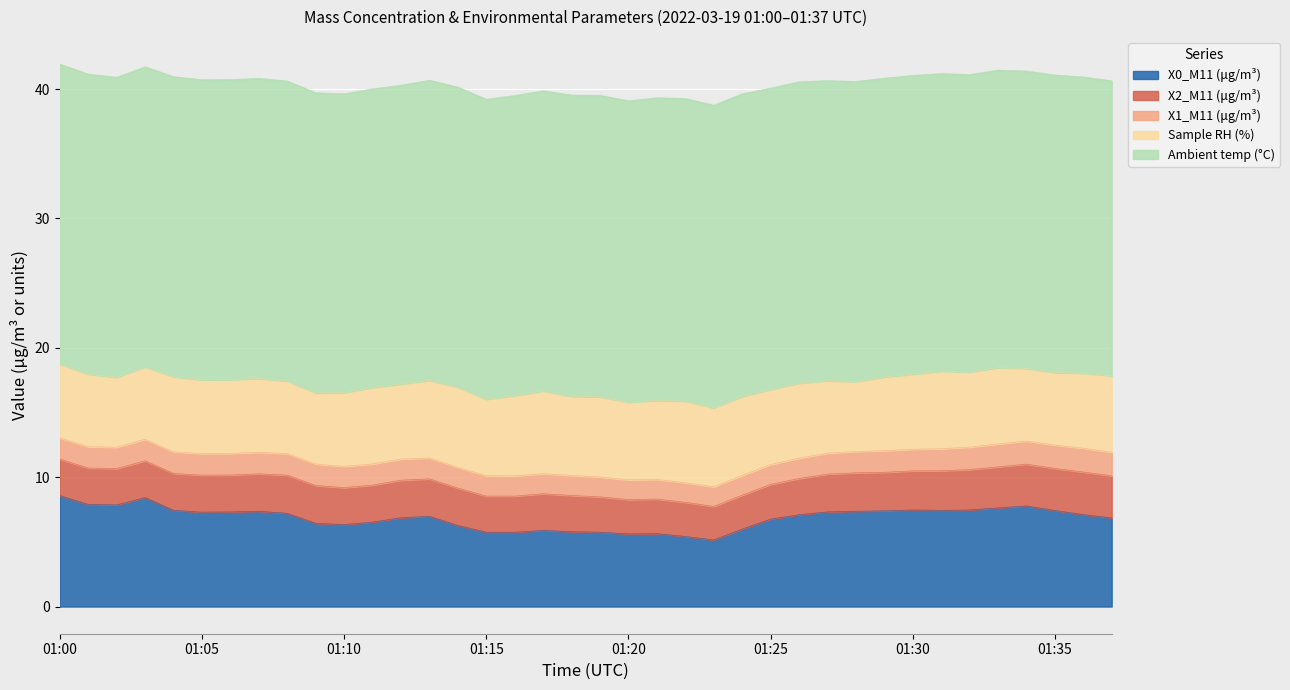

True or false: Ambient temp (°C) and X1_M11 (μg/m³) intersect in this chart.

False